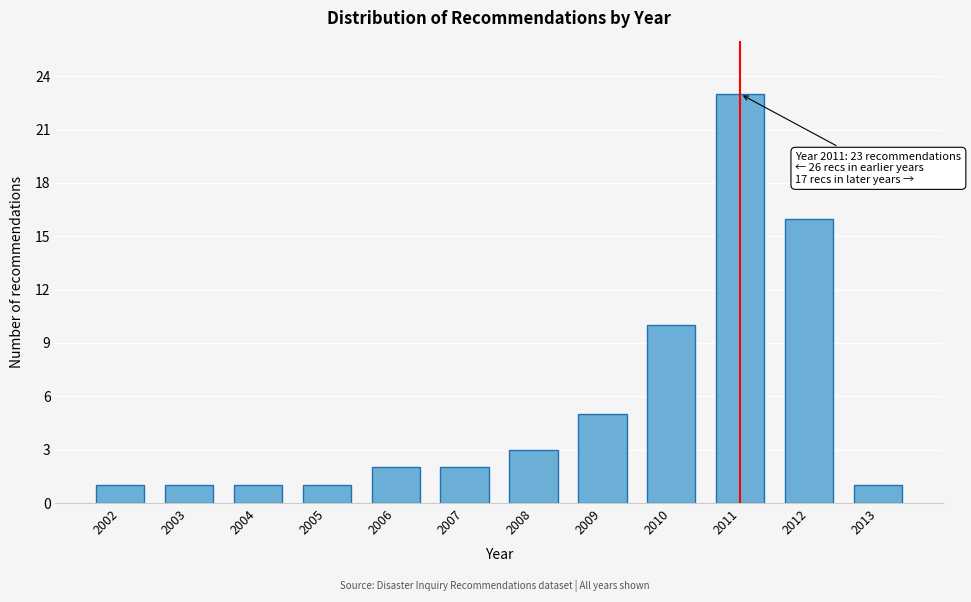

Reading left to right, what are all the values shown in this chart?

2002=1	2003=1	2004=1	2005=1	2006=2	2007=2	2008=3	2009=5	2010=10	2011=23	2012=16	2013=1